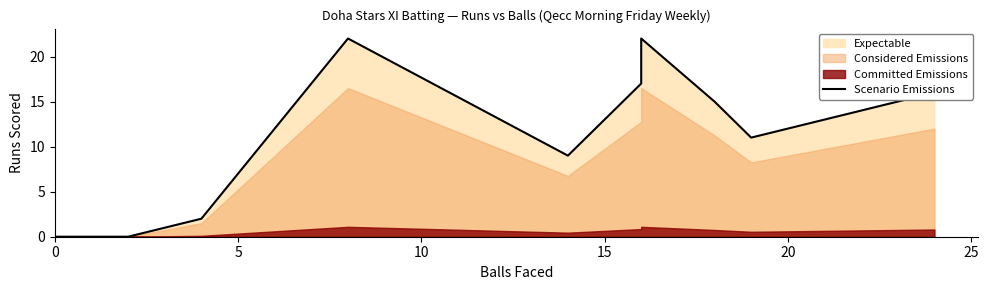

Does the chart have visible grid lines?

No